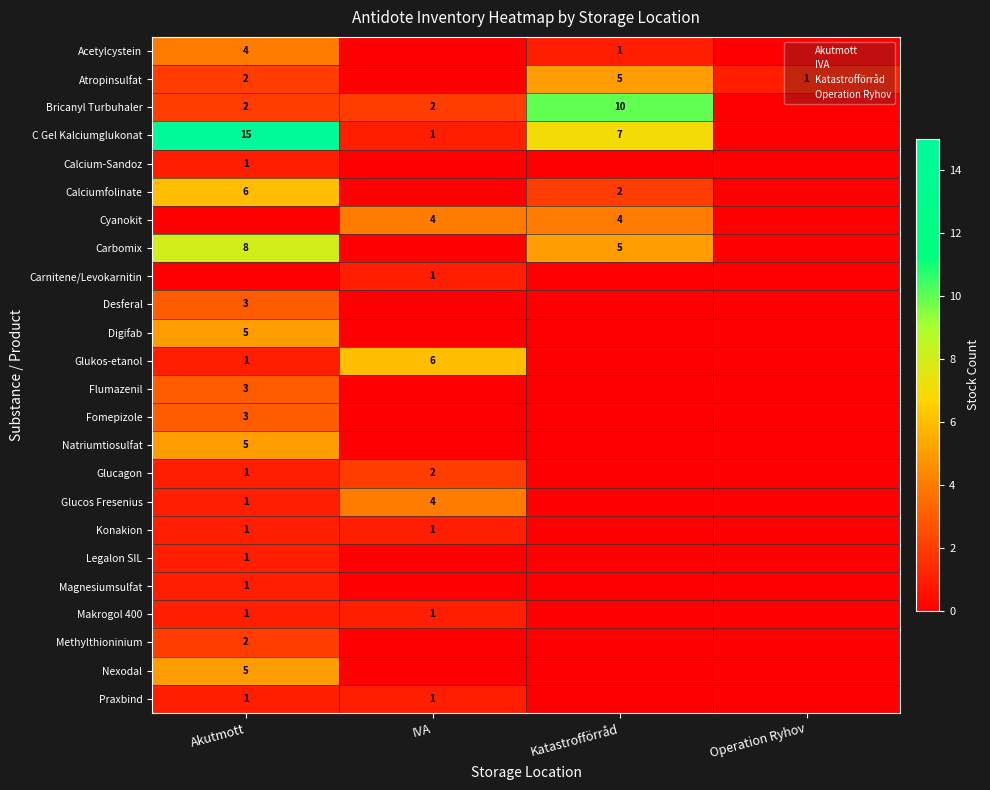

Count the number of categories in the chart.

4